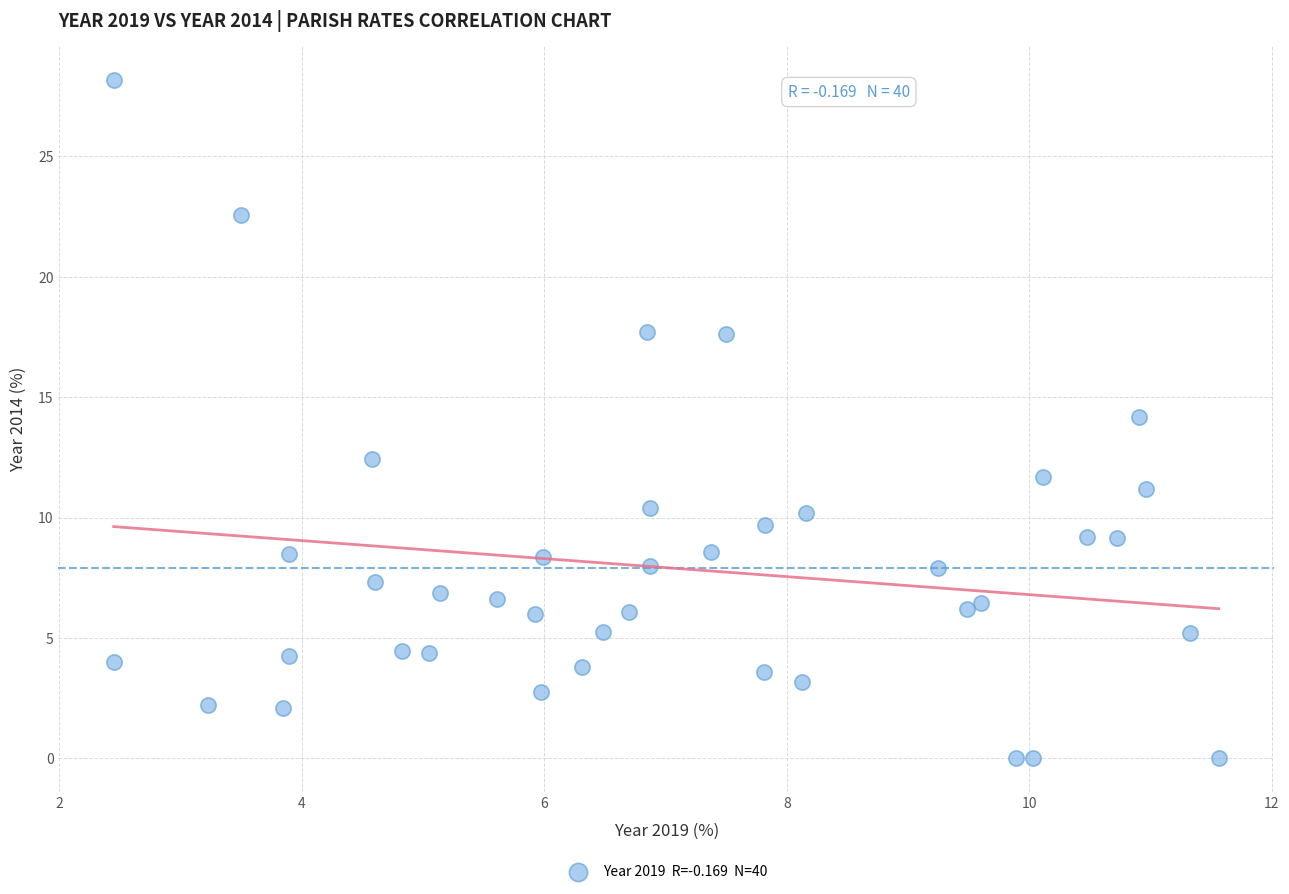

What is the range of X values (max minus min)?

9.1